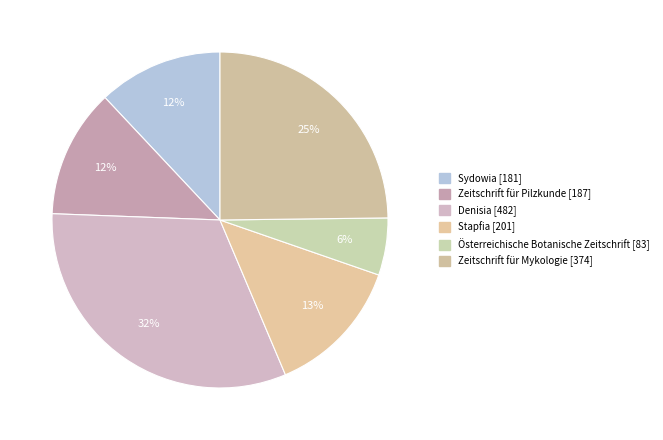

Count the number of slices in the pie.

6